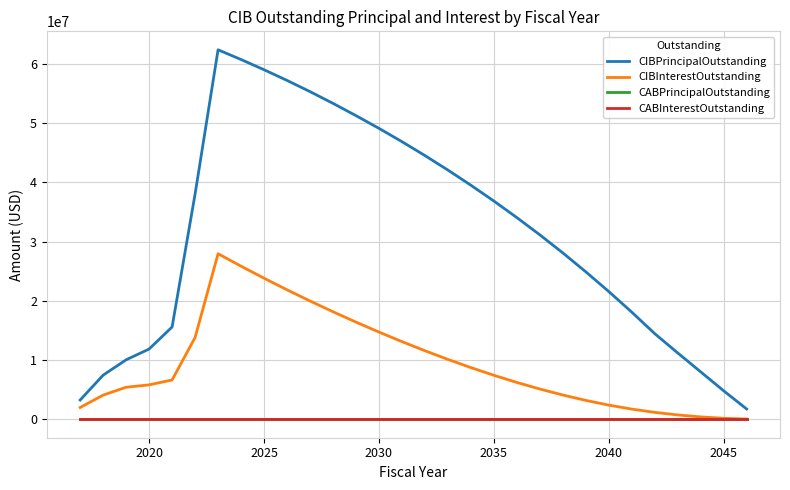

Which series has the widest spread of values?

CIBPrincipalOutstanding